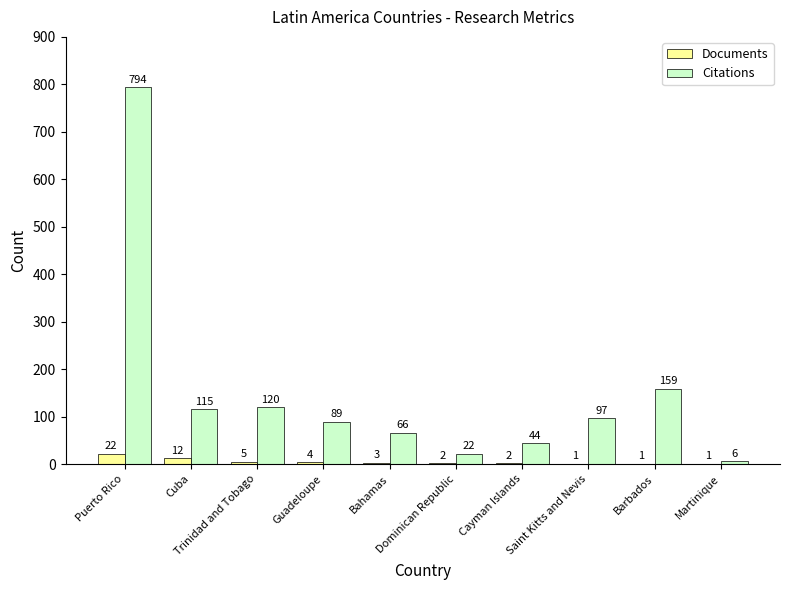

How many groups of bars are there?

10